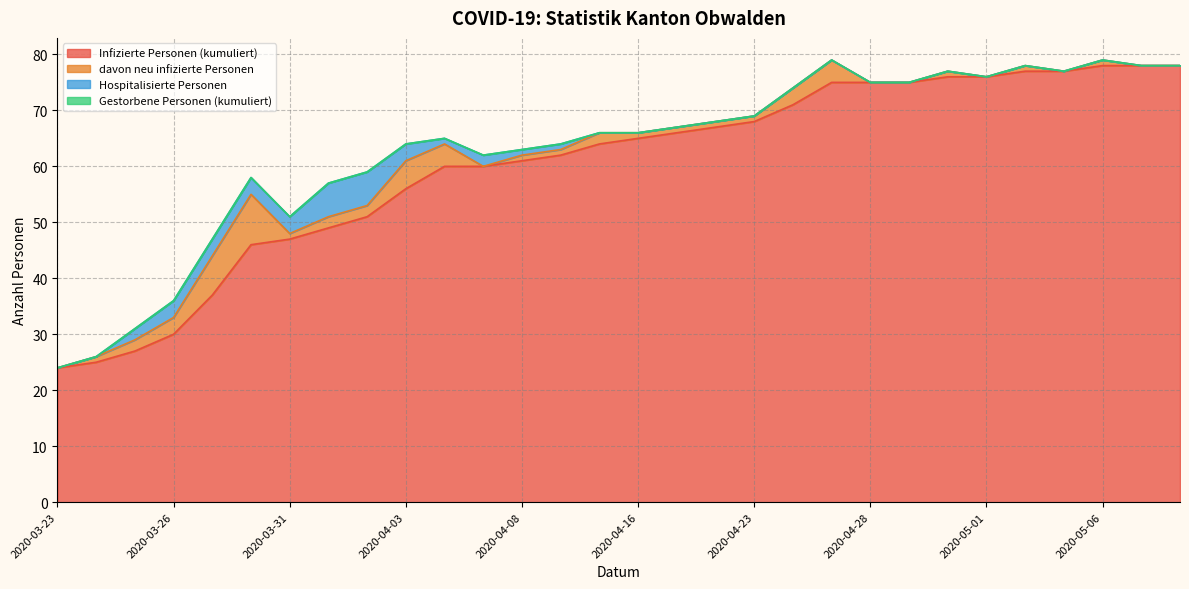

Which has a higher value, 2020-05-07 or 2020-03-26?

2020-05-07